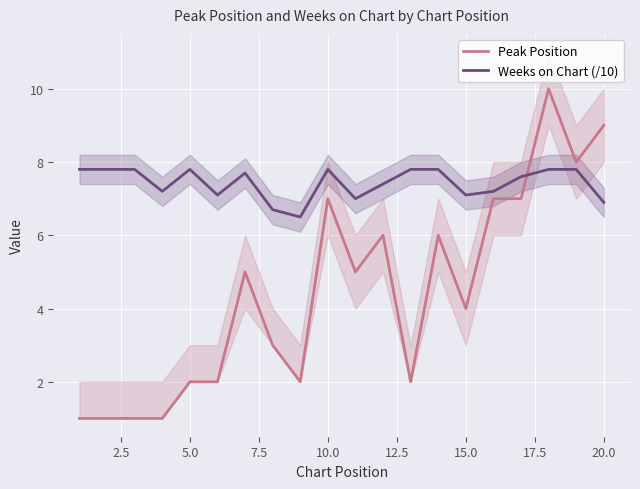

How many lines are shown in the chart?

2